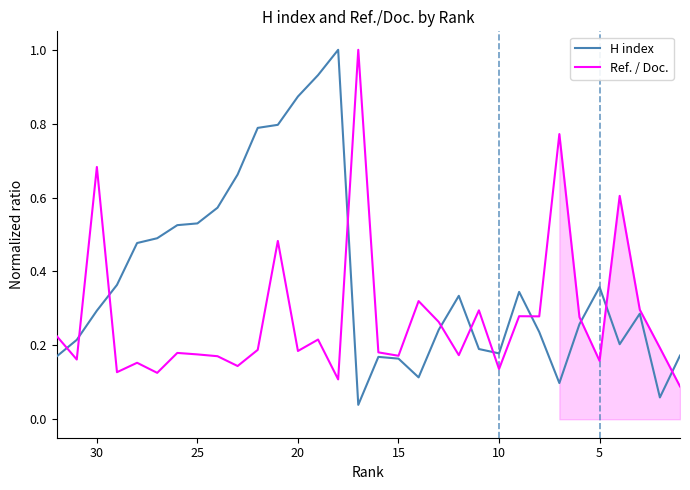

What is the value of the Ref. / Doc. point at the 20th from the left?

0.3